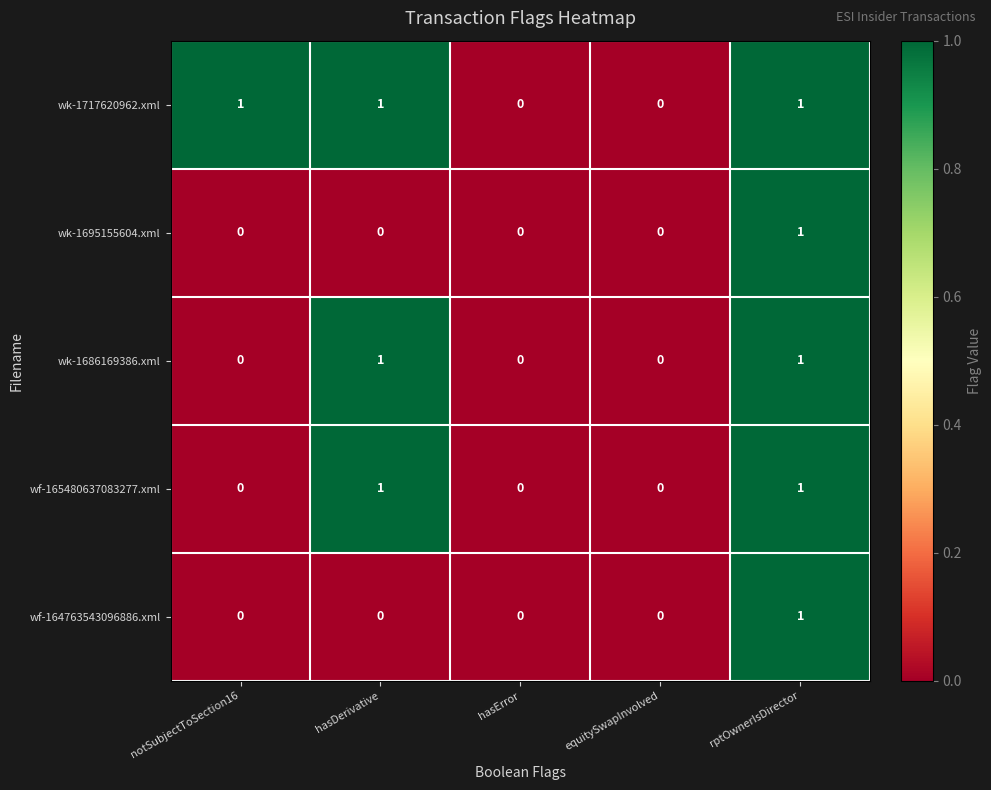

At which label does wk-1695155604.xml reach its peak?

rptOwnerIsDirector